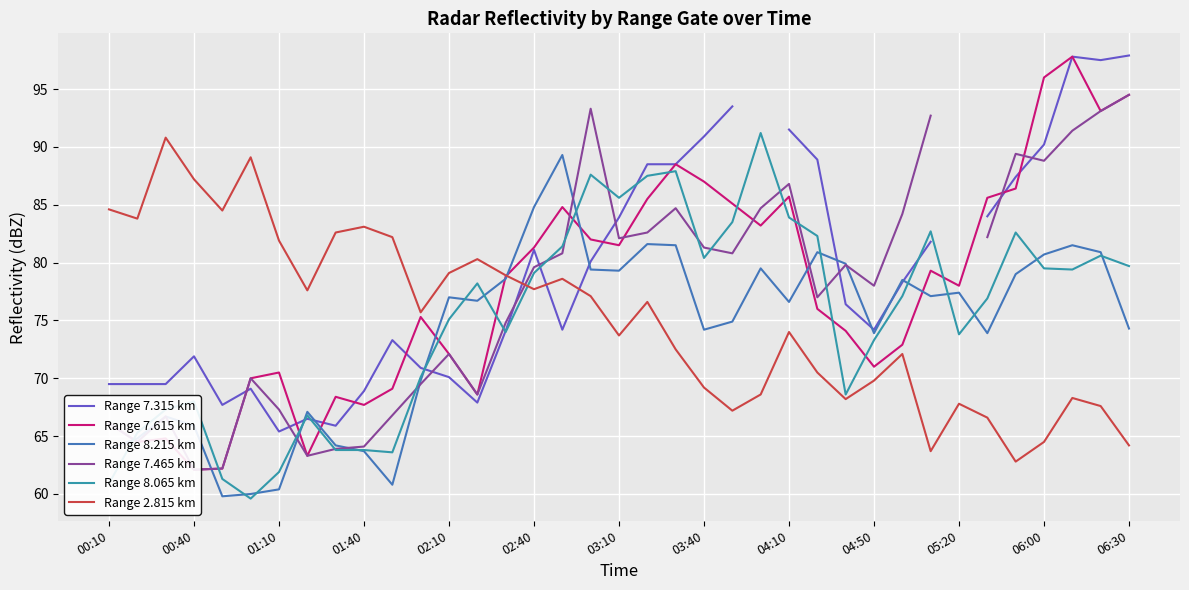

The Range 8.215 km series shows 22.9 at 01:10. True or false?

False